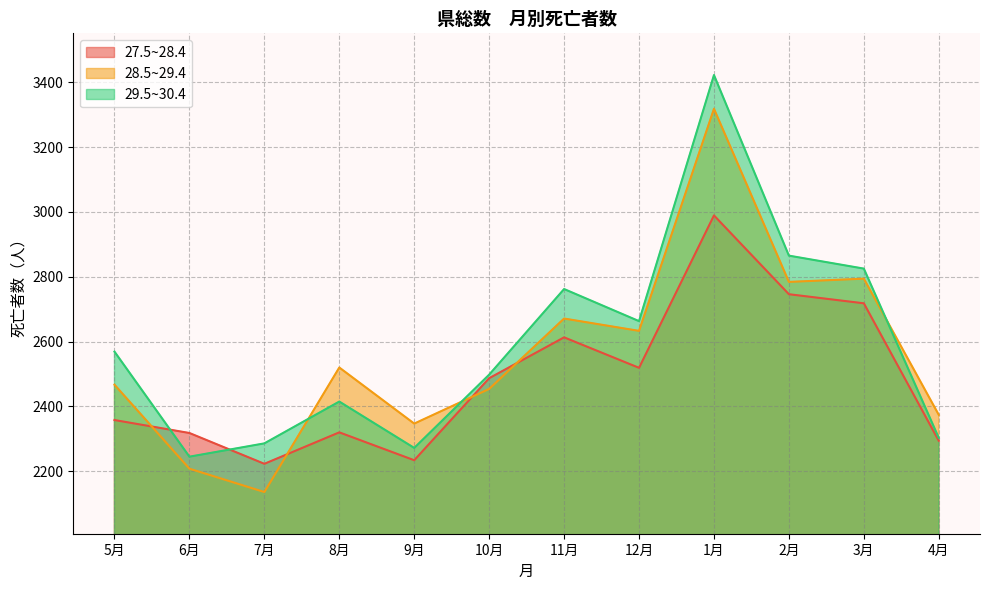

Does the chart display data point markers on the line(s)?

No